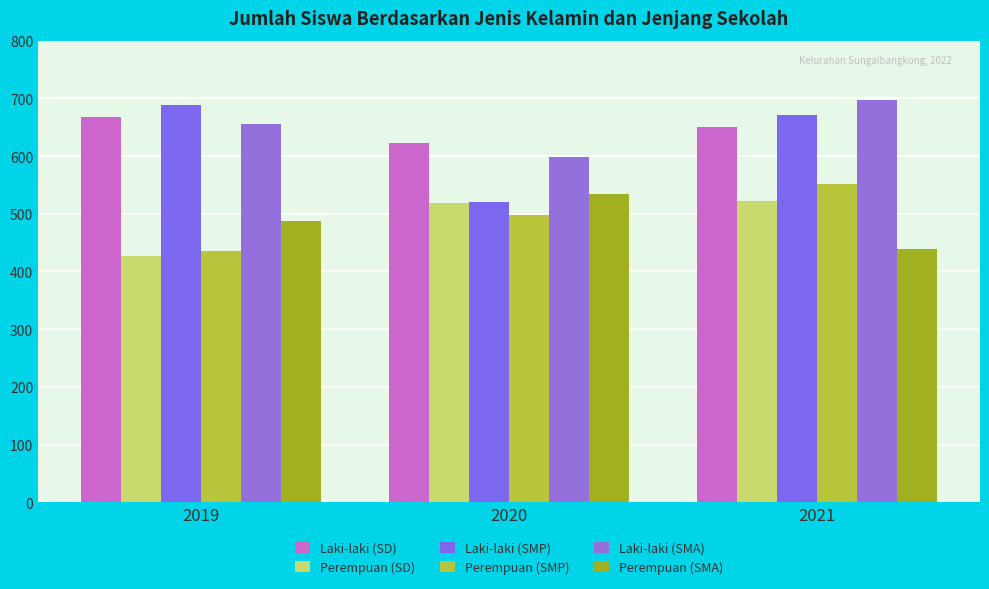

What is the value of the Laki-laki (SD) bar at the 2nd from the left?

622